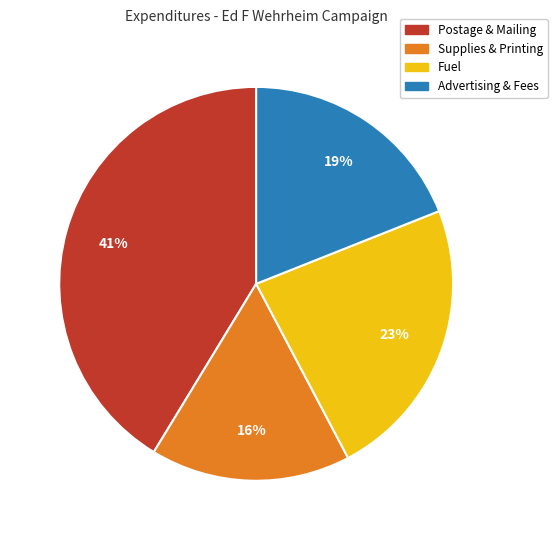

To the nearest percent, what percentage of the pie is Supplies & Printing?

16%